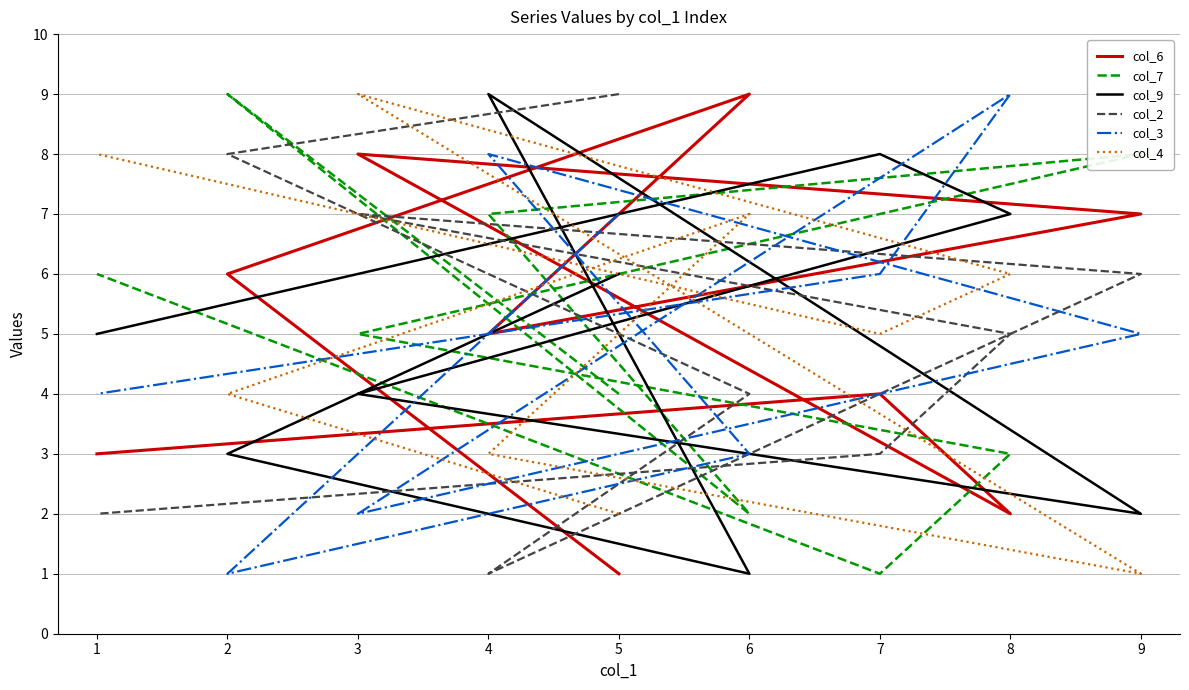

Does the chart have visible grid lines?

Yes